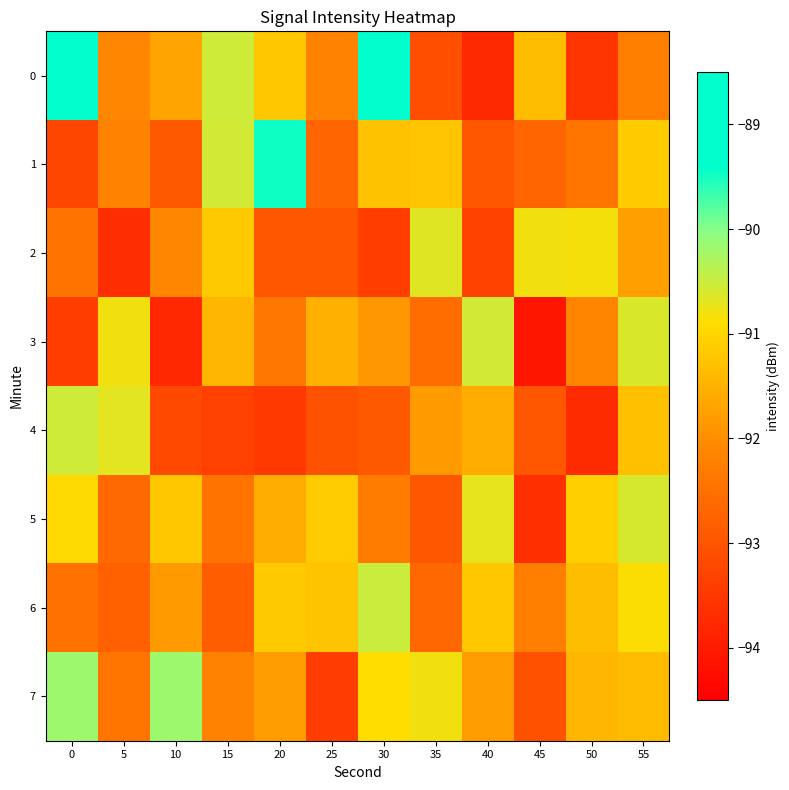

At how many categories does at least one series exceed -92?

12